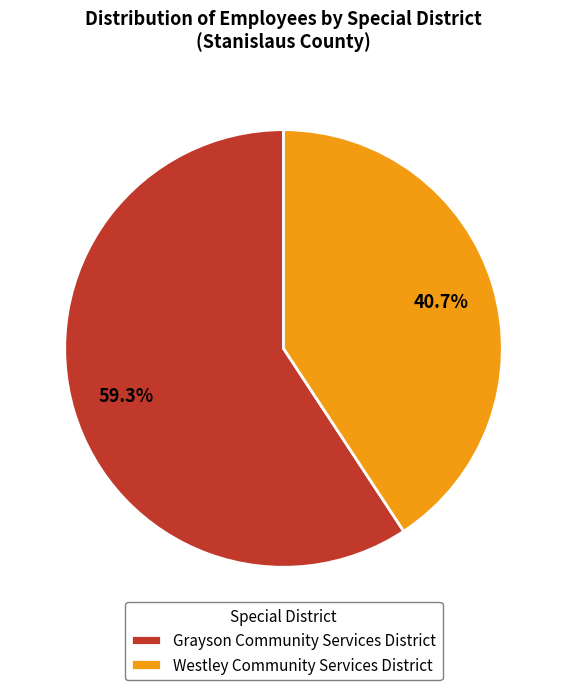

Which has a higher value, Grayson Community Services District or Westley Community Services District?

Grayson Community Services District